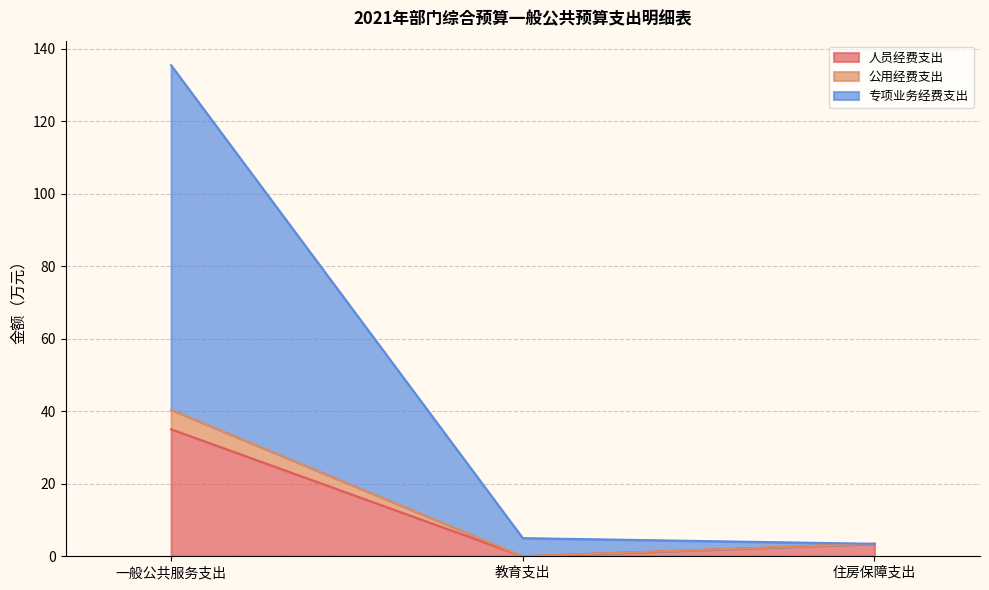

At which category is the sum across all series the highest?

一般公共服务支出